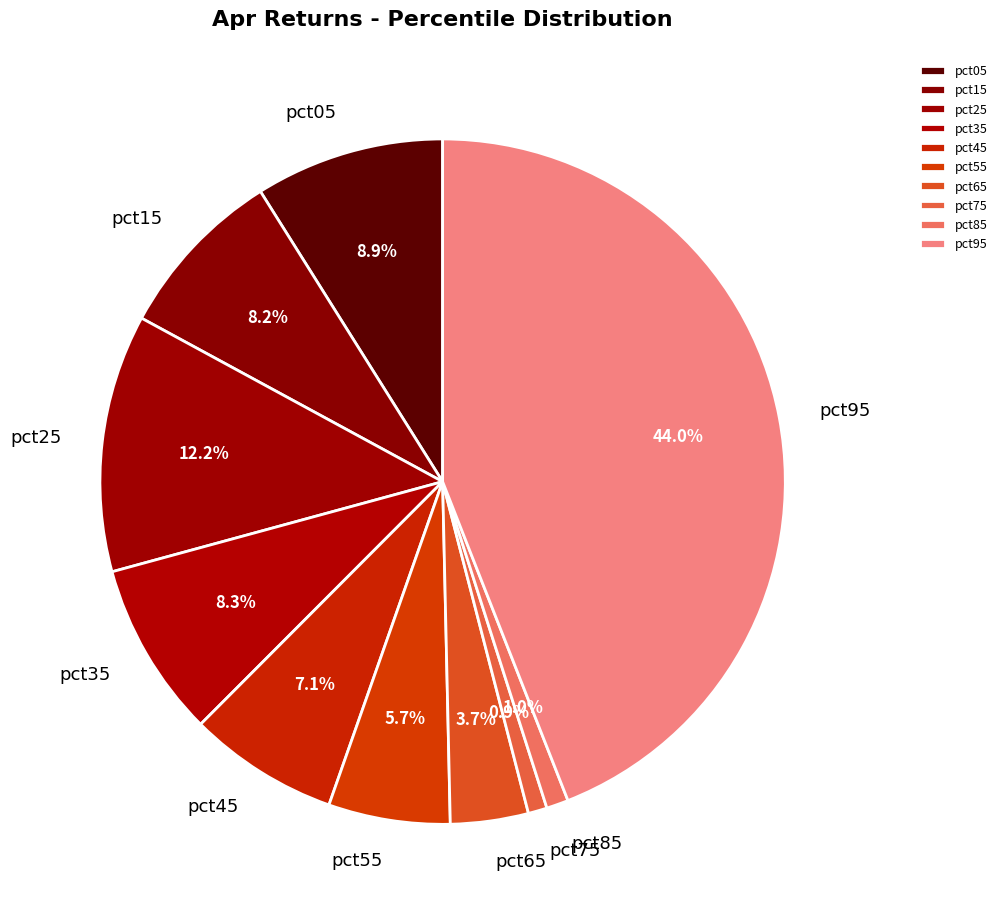

Does pct55 account for over 50% of the chart?

No